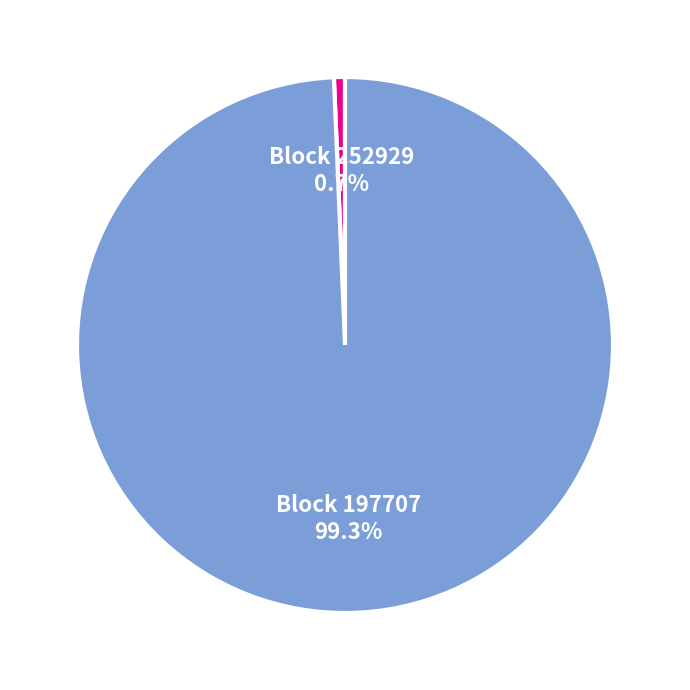

Is there a majority slice in this chart?

Yes